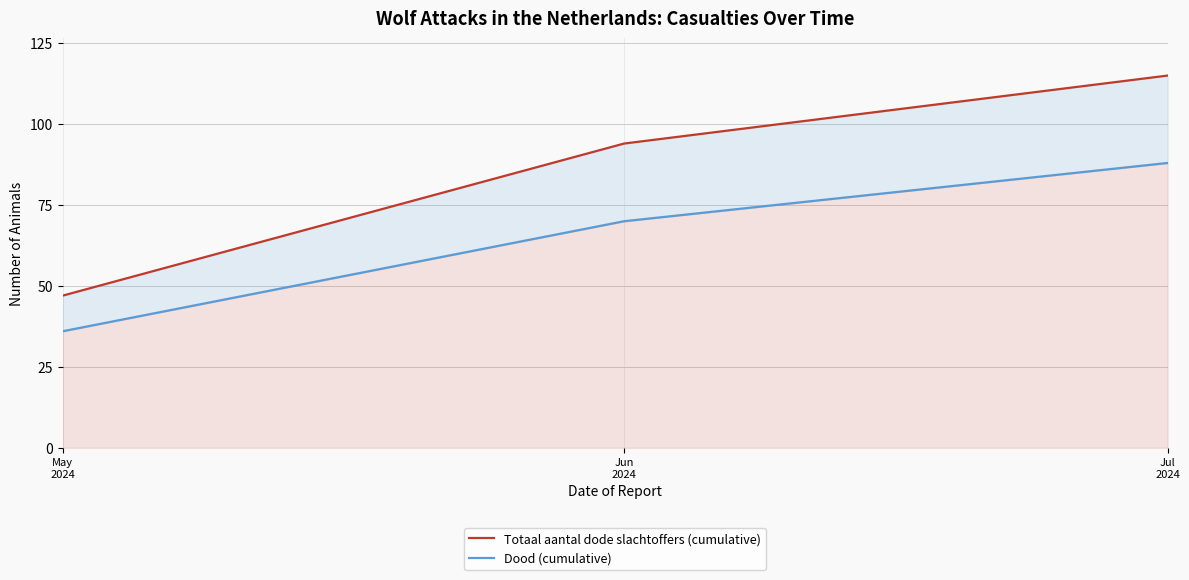

What are all the series names shown in the legend?

Totaal aantal dode slachtoffers (cumulative), Dood (cumulative)